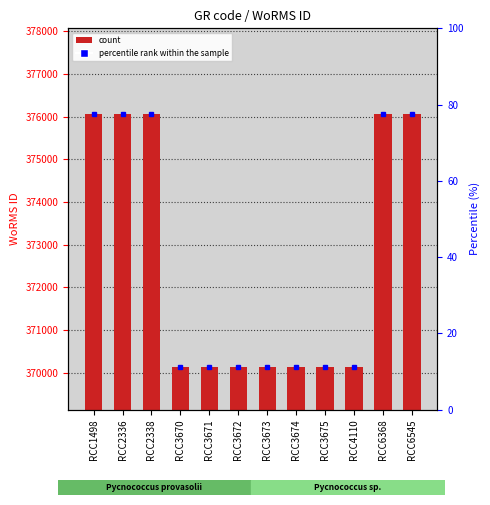

What is the greatest value displayed?

376073